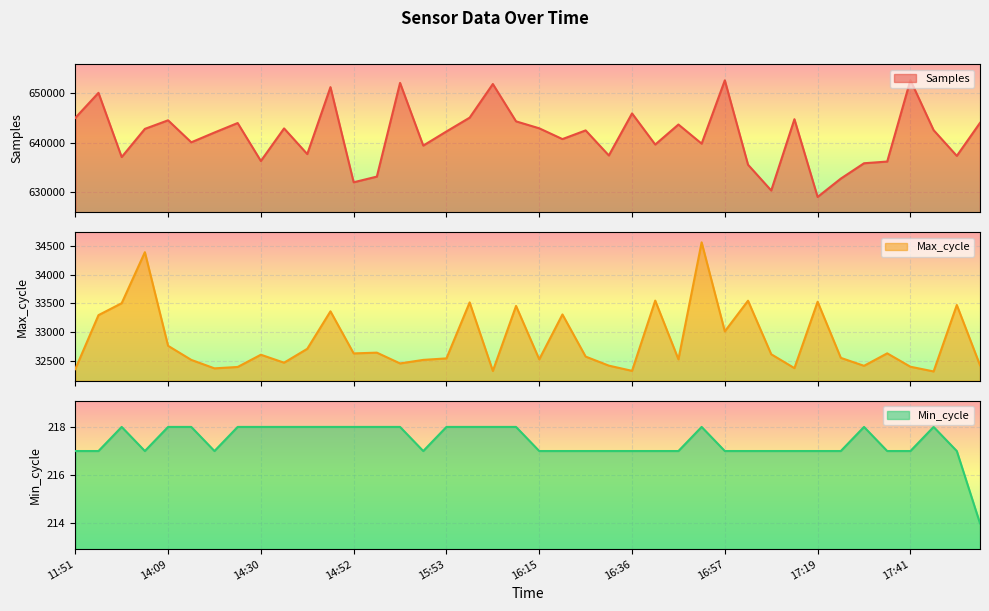

At which label does Max_cycle reach its peak?

16:52